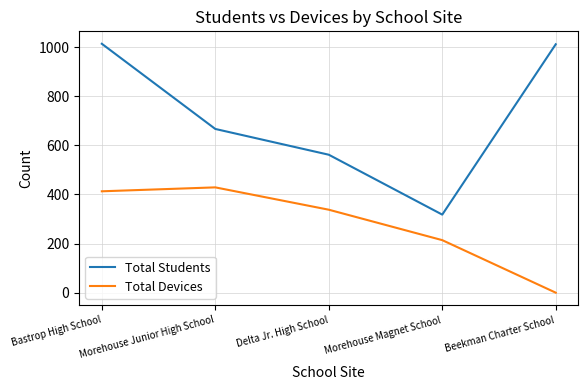

Is the value of Total Devices at Morehouse Junior High School greater than the value of Total Students at Morehouse Junior High School?

No